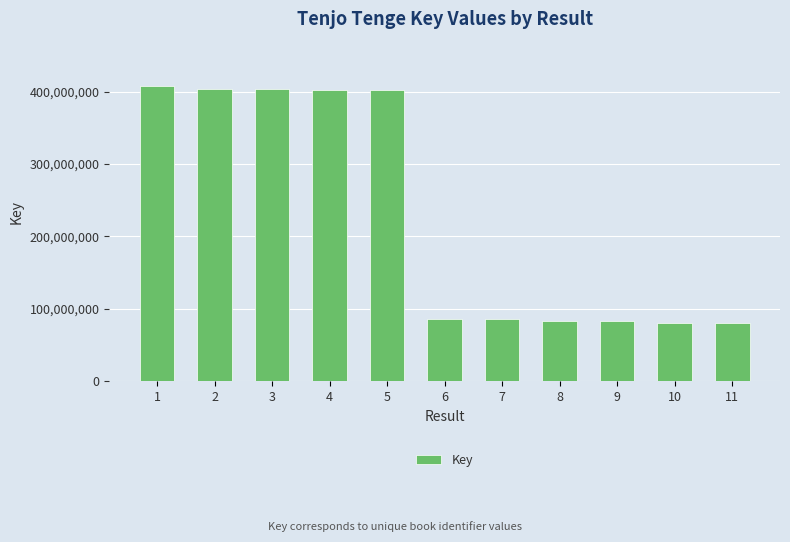

What is the smallest value displayed?

80237002